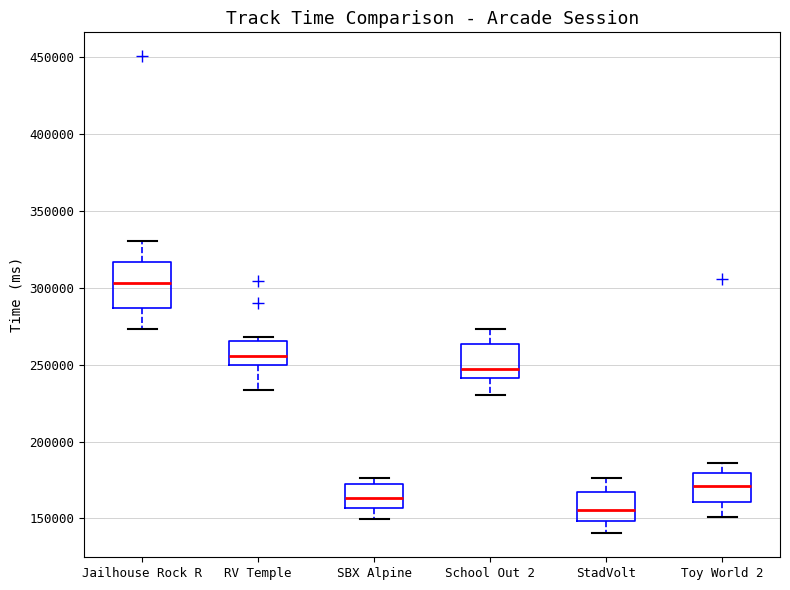

Reading left to right, transcribe this box plot: for each box, give where its median line is, the range the box spans, and where its two whiskers end, as read against the y-axis. The values are not printed on the chart, so give them approximately, as read against the axis.

Jailhouse Rock R: median 305000, box 285000 to 315000, whiskers 275000 to 330000
RV Temple: median 255000, box 250000 to 265000, whiskers 235000 to 270000
SBX Alpine: median 165000, box 155000 to 170000, whiskers 150000 to 175000
School Out 2: median 245000, box 240000 to 265000, whiskers 230000 to 275000
StadVolt: median 155000, box 150000 to 165000, whiskers 140000 to 175000
Toy World 2: median 170000, box 160000 to 180000, whiskers 150000 to 185000